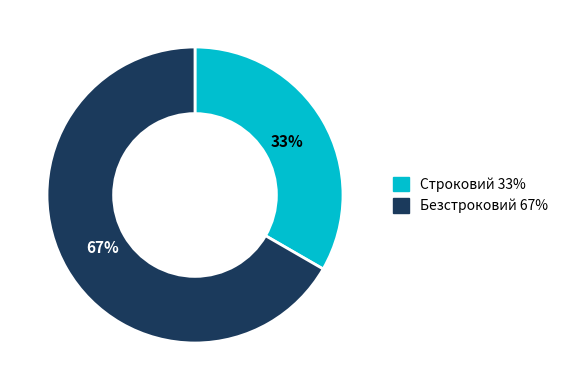

To the nearest percent, what is the combined percentage of Безстроковий and Строковий?

100%